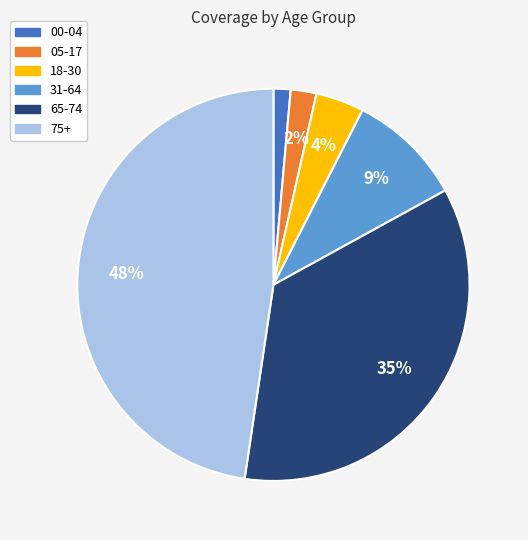

Rank the categories by value from lowest to highest.

00-04, 05-17, 18-30, 31-64, 65-74, 75+